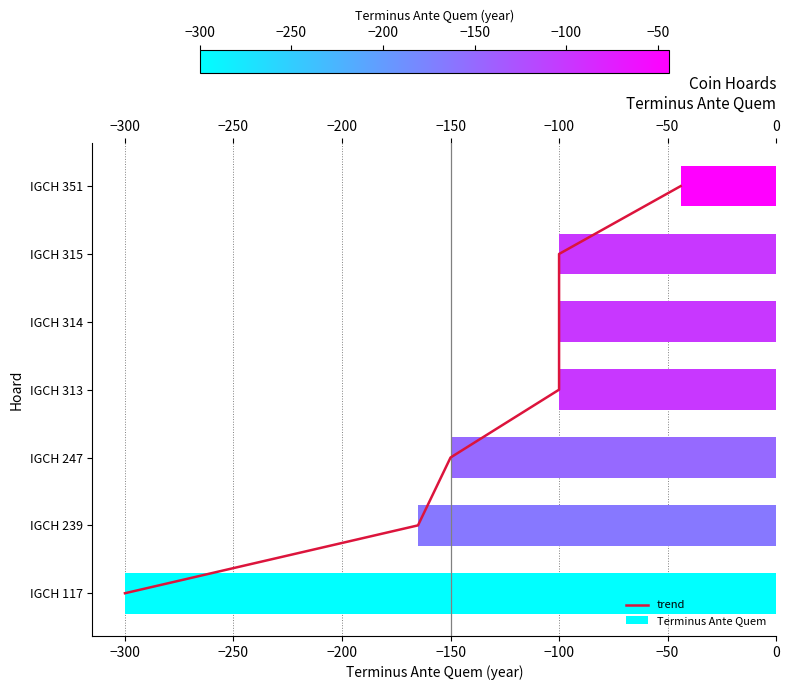

Which series has the largest range (max minus min)?

Terminus Ante Quem